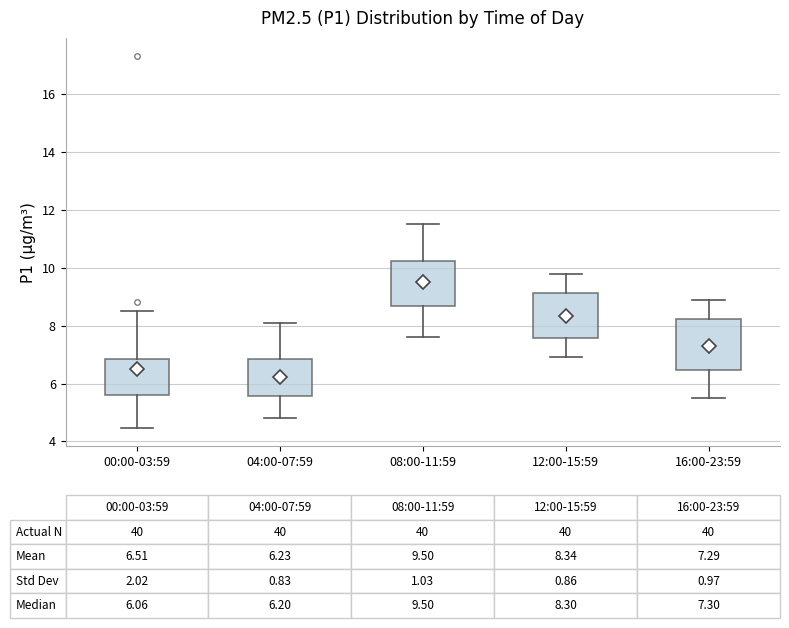

Which box's median line is the highest?

08:00-11:59